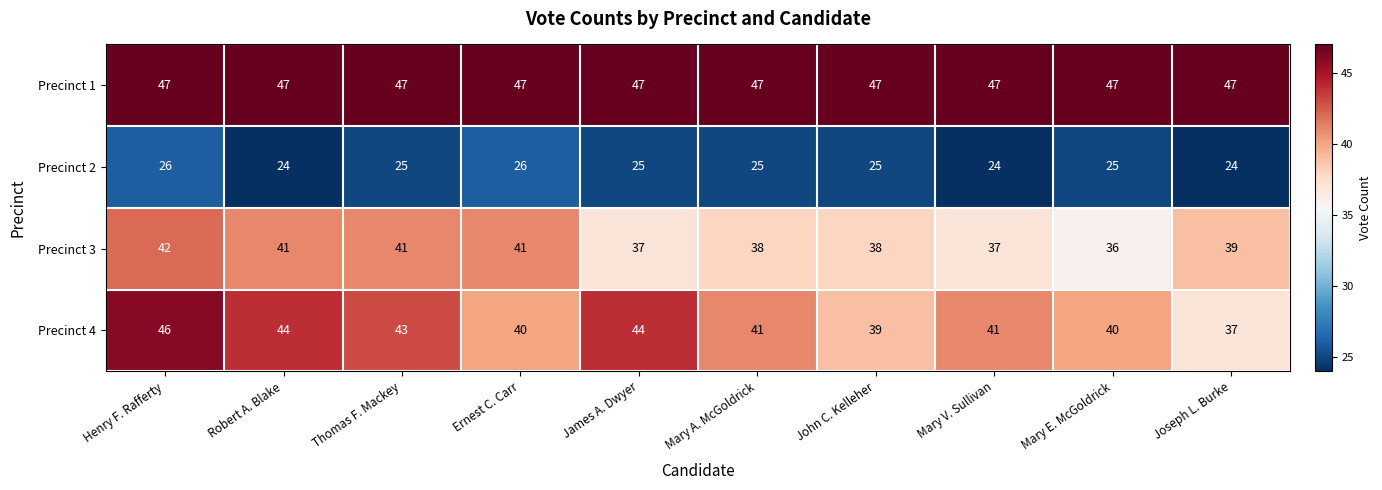

Read the Precinct 4 value at James A. Dwyer.

44